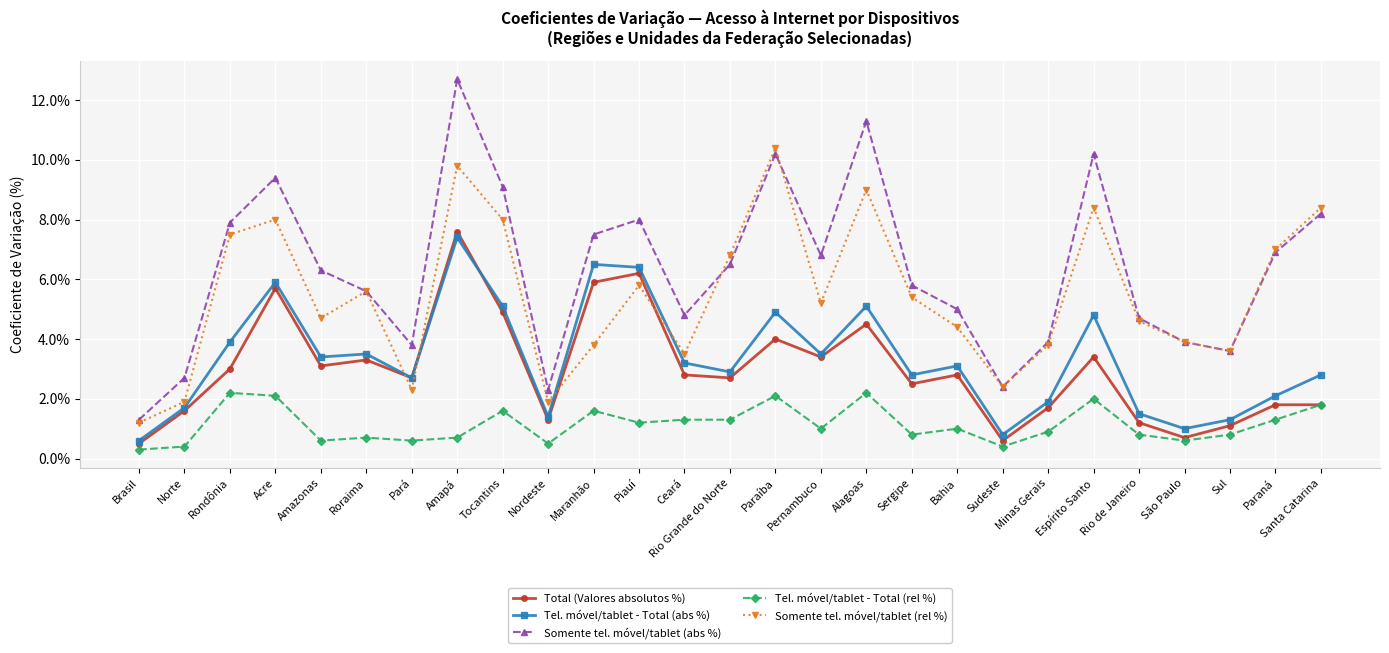

Which series ends up on top after the final intersection of Tel. móvel/tablet - Total (abs %) and Total (Valores absolutos %)?

Tel. móvel/tablet - Total (abs %)